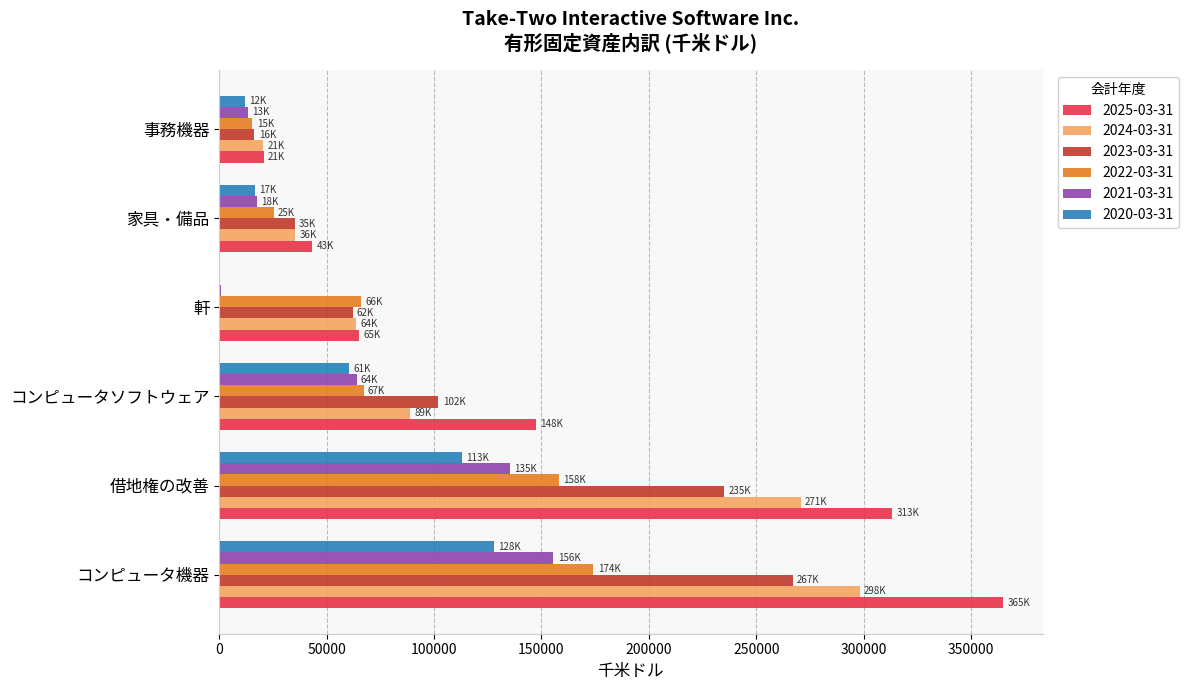

The 2023-03-31 series shows 17712 at 軒. True or false?

False